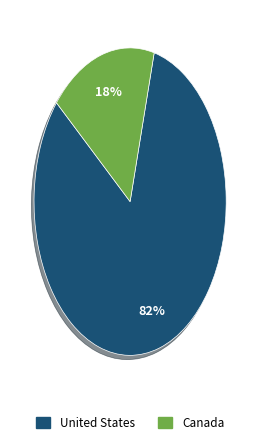

To the nearest percent, what percentage of the pie is United States?

82%